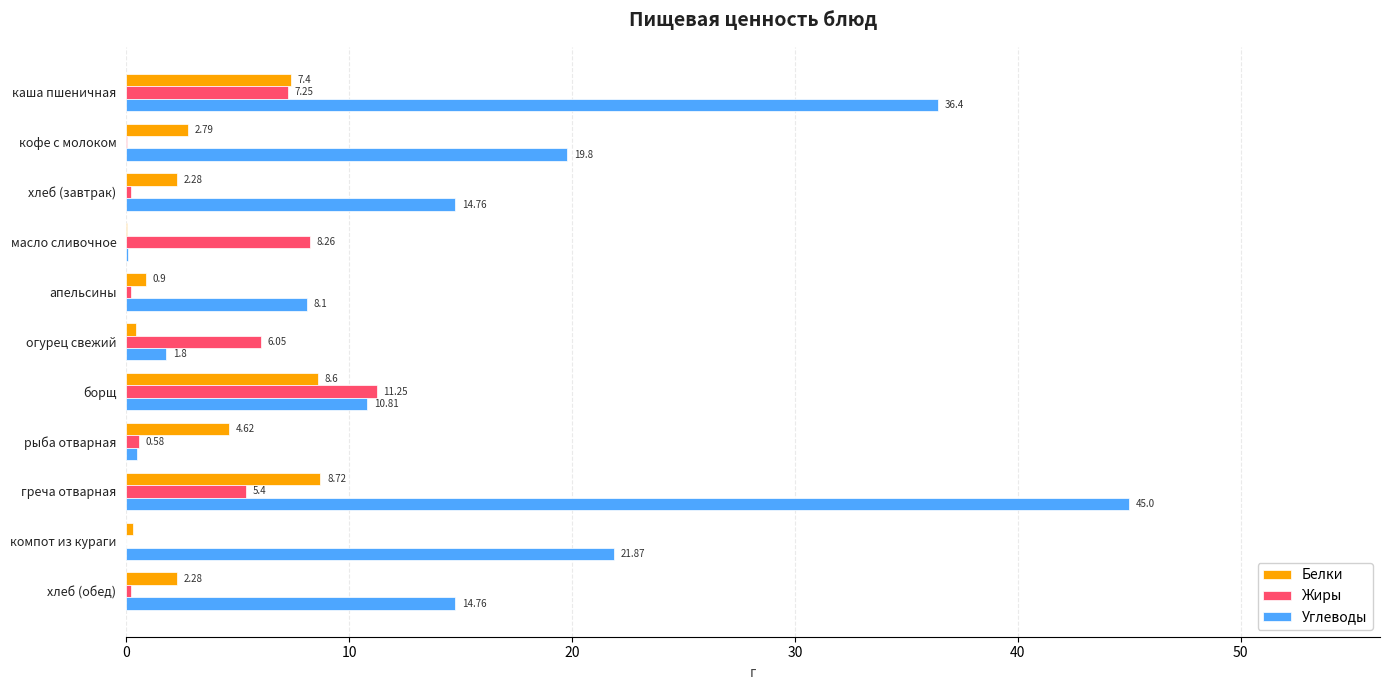

At which label does Жиры reach its peak?

борщ